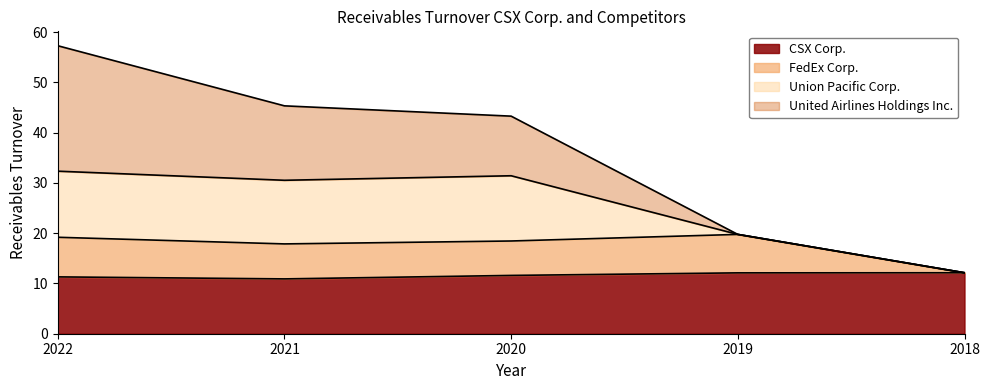

What is the value of the FedEx Corp. point at the 3rd from the left?

18.4